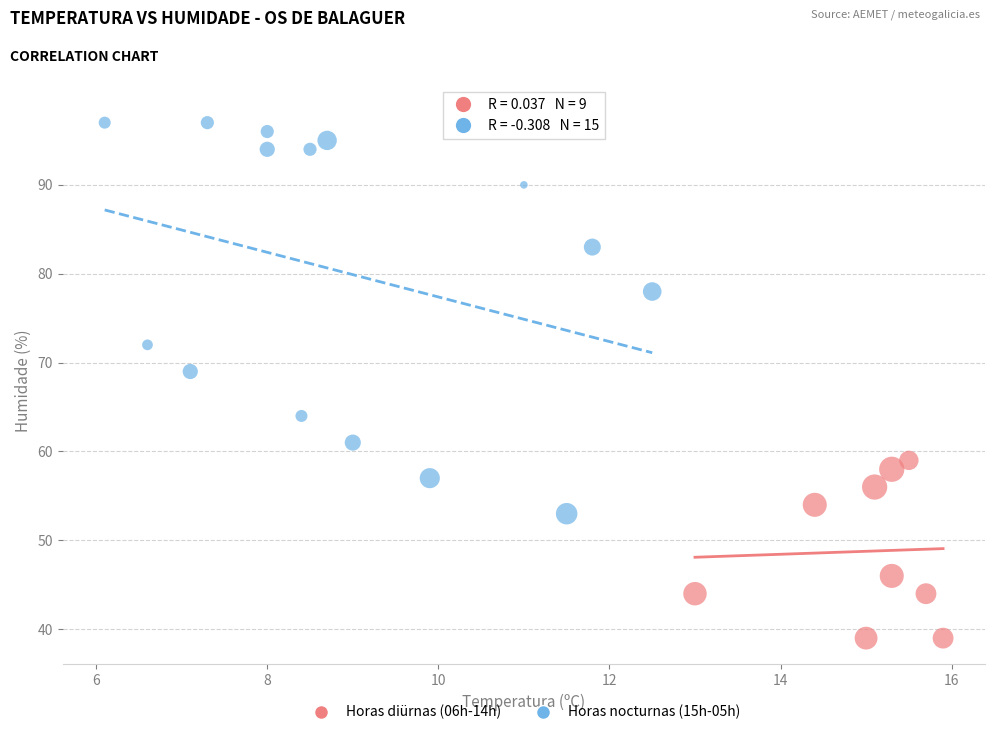

Which series has the widest spread of Y values?

Horas nocturnas (15h-05h)